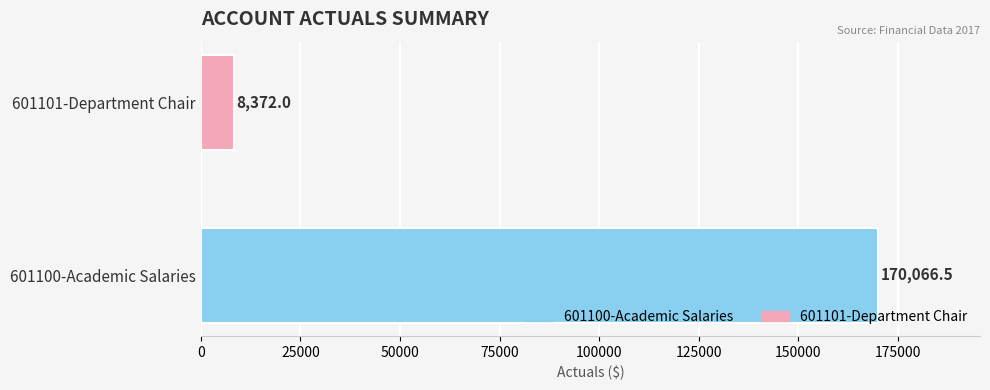

How many bars are there in total?

2